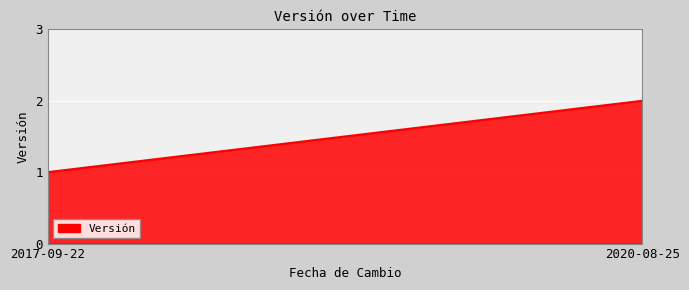

How many lines are shown in the chart?

1